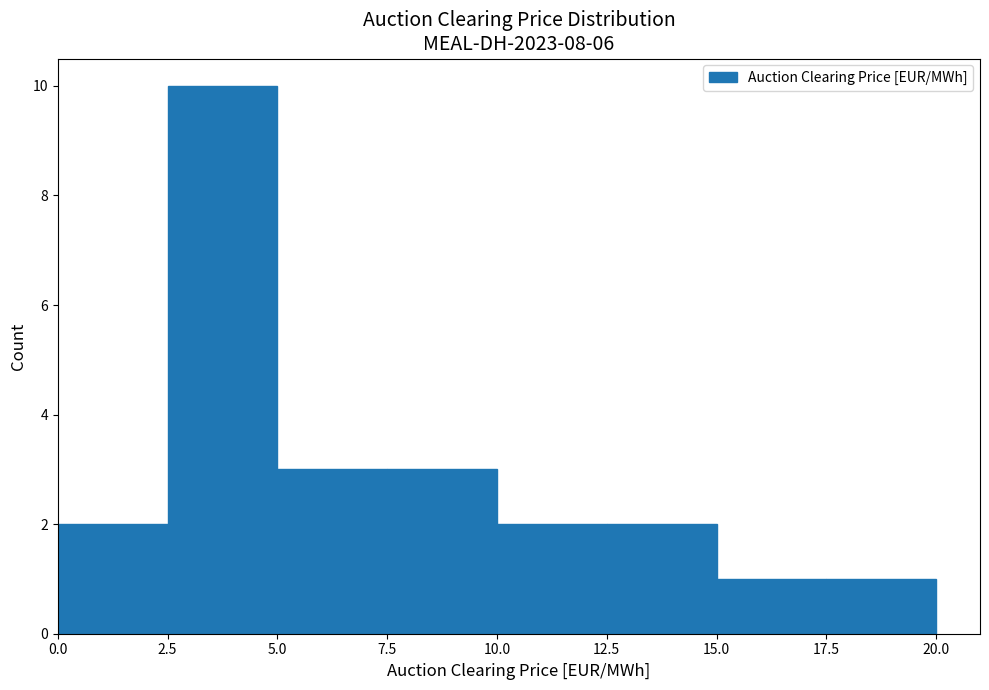

Which range on the x-axis has the tallest bar?

2.5 to 5.0